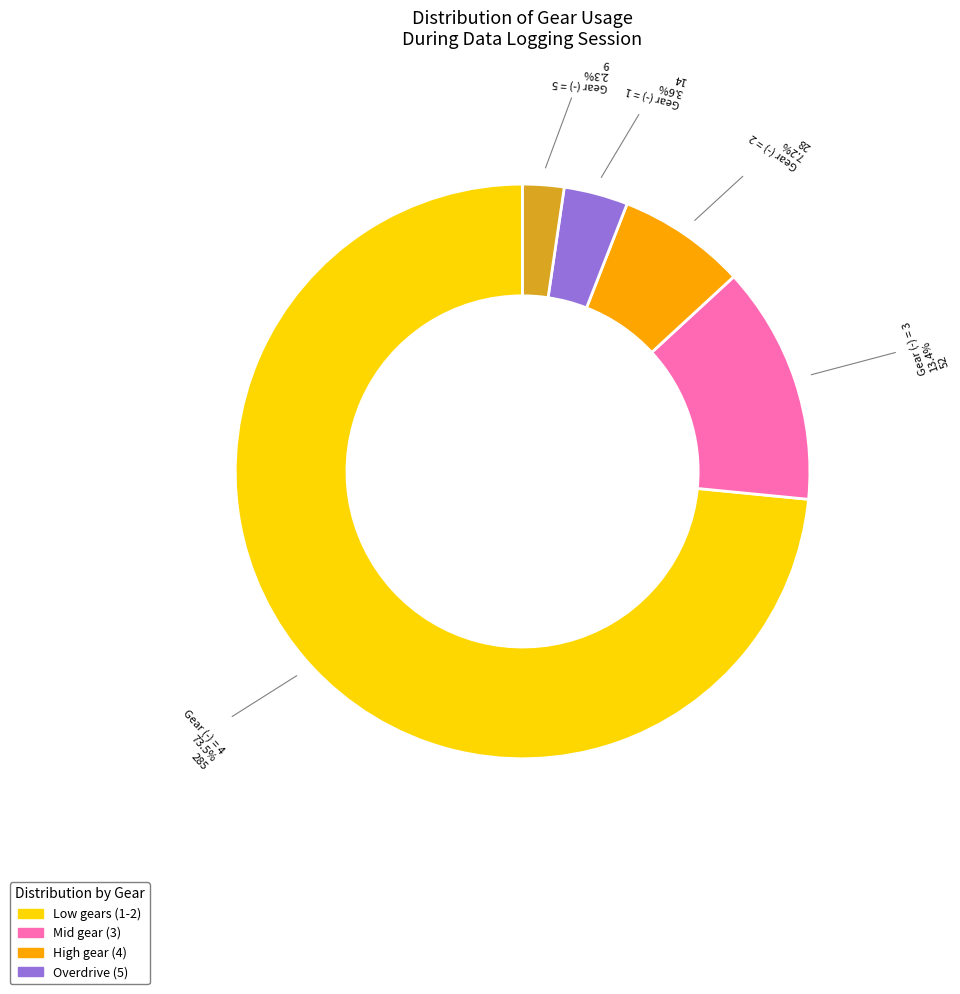

Does any single category account for the majority?

Yes